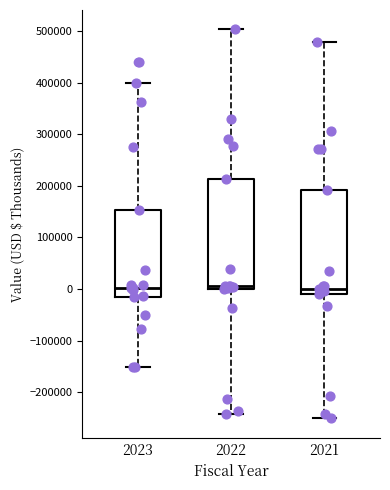

Reading left to right, transcribe this box plot: for each box, give where its median line is, the range the box spans, and where its two whiskers end, as read against the y-axis. The values are not printed on the chart, so give them approximately, as read against the axis.

2023: median 0, box -20000 to 150000, whiskers -150000 to 400000
2022: median 10000, box 0 to 210000, whiskers -240000 to 500000
2021: median 0, box -10000 to 190000, whiskers -250000 to 480000